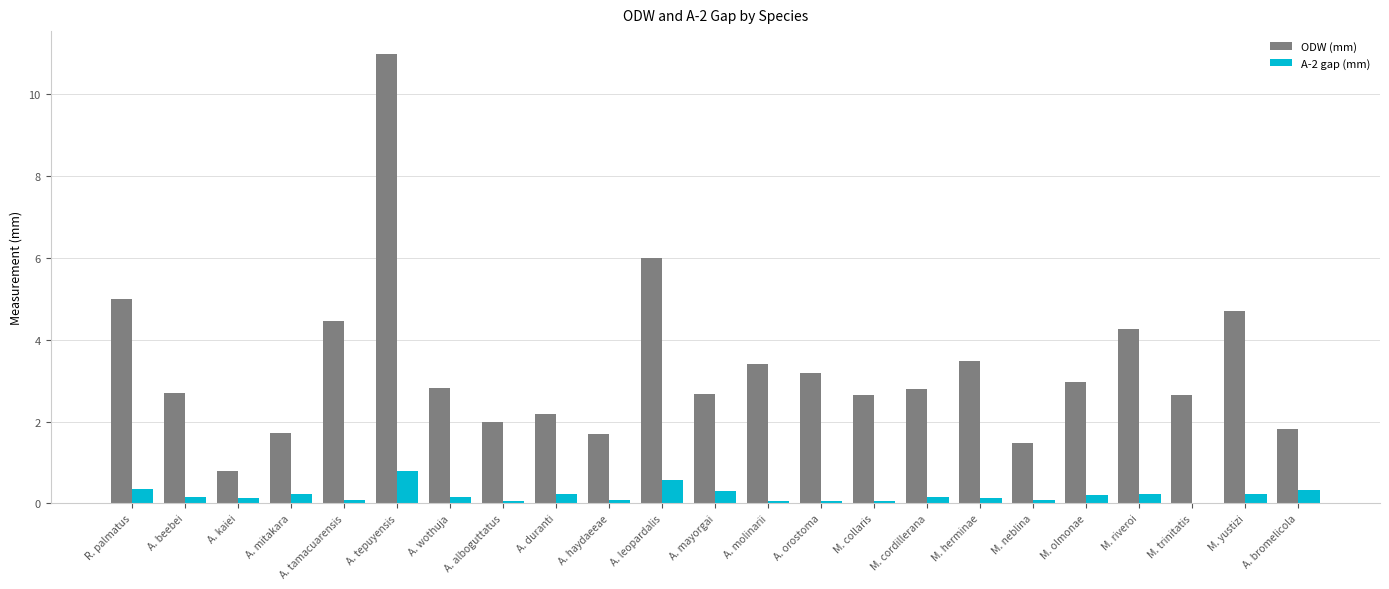

Is it true that ODW (mm) equals 1.0 at A. bromelicola?

False